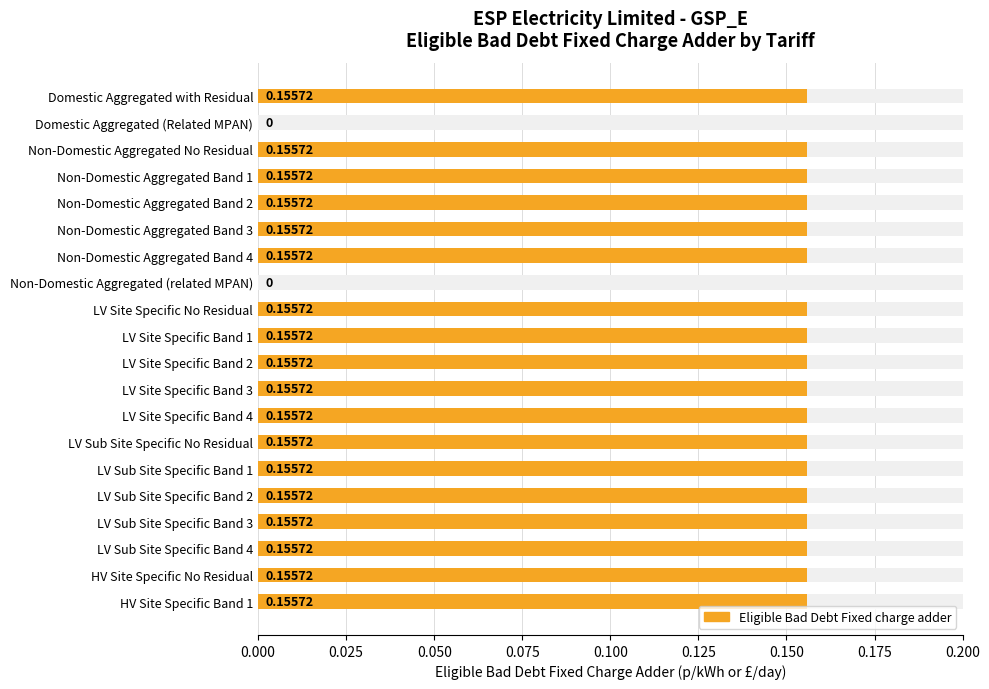

What is the maximum value shown in the chart?

0.2